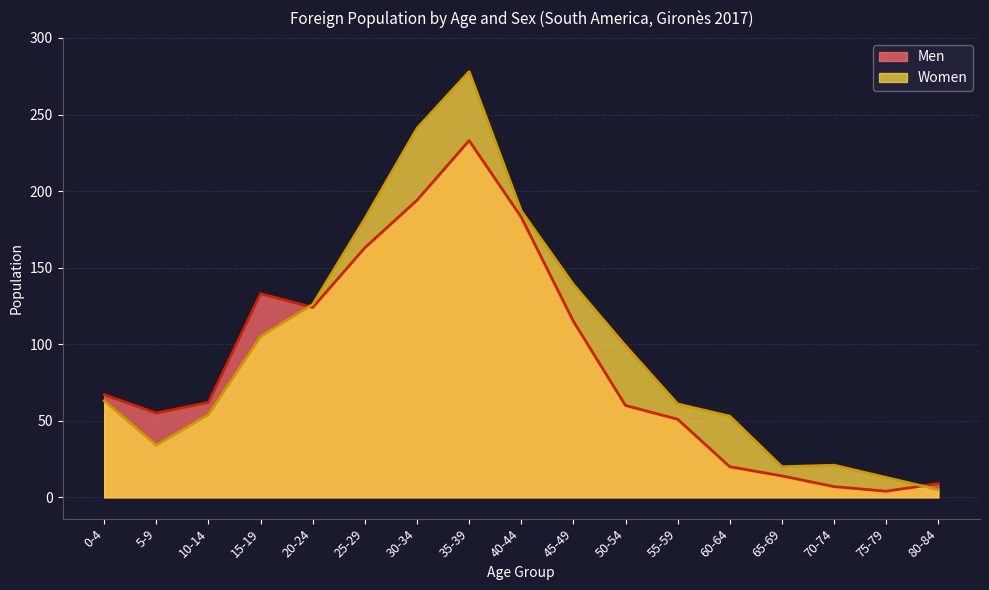

Reading left to right, list all the values displayed in this chart.

Men: 67	55	62	133	124	163	194	233	183	115	60	51	20	14	7	4	9
Women: 63	34	54	105	126	182	241	278	187	139	99	61	53	20	21	13	5